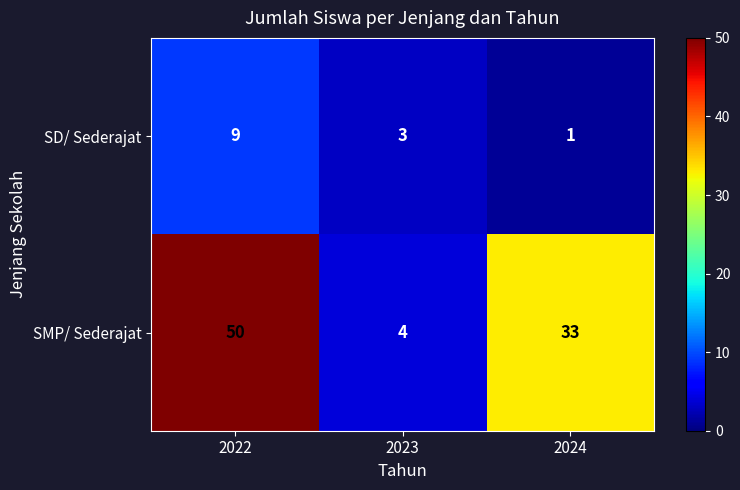

At which category is the sum across all series the highest?

2022